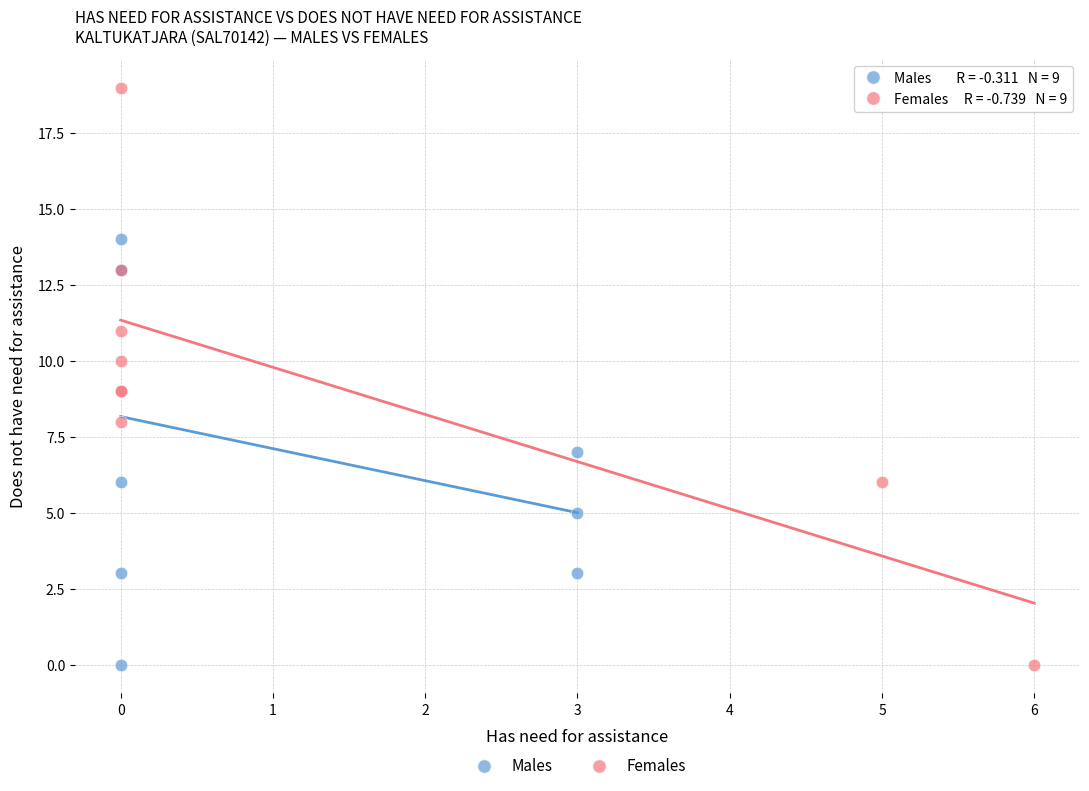

Which series contains the highest Y value?

Females